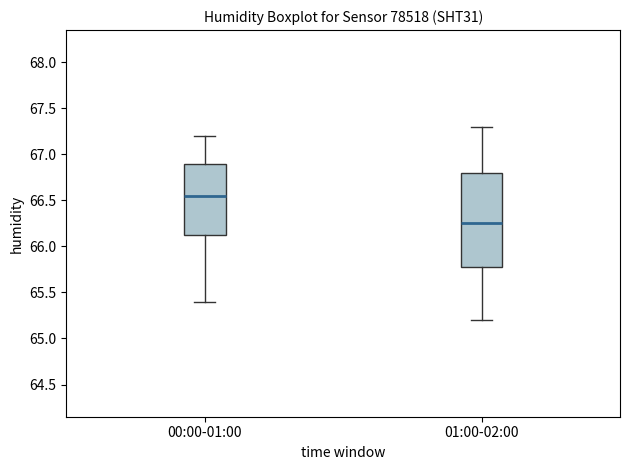

Reading left to right, read every box against the y-axis: the position of its median line, the range the box covers, and the ends of its whiskers. The values are not printed on the chart, so give them approximately, as read against the axis.

00:00-01:00: median 66.55, box 66.15 to 66.90, whiskers 65.40 to 67.20
01:00-02:00: median 66.25, box 65.80 to 66.80, whiskers 65.20 to 67.30